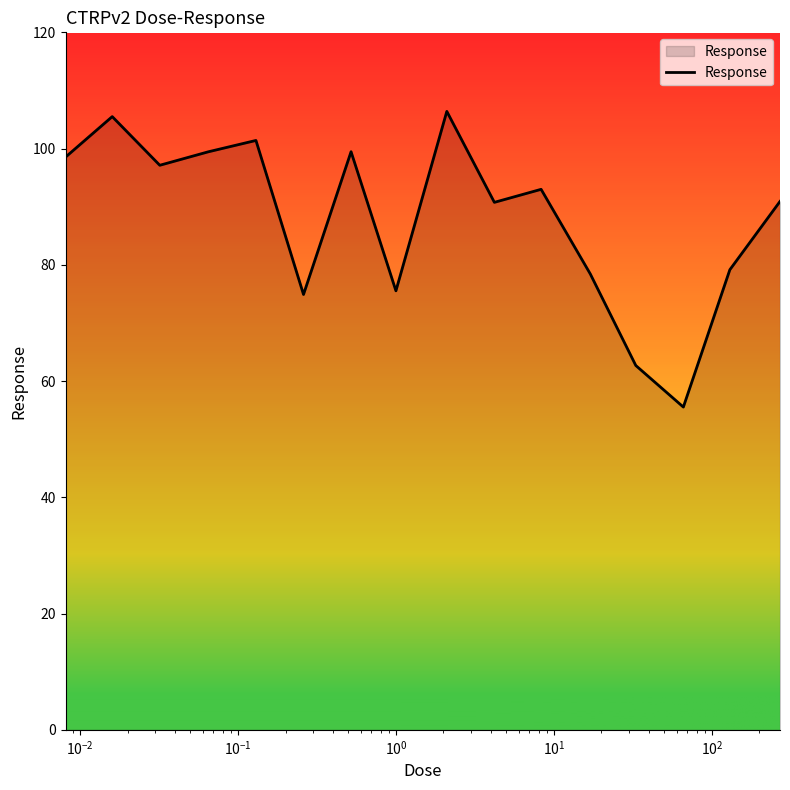

What is the maximum value shown in the chart?

106.4